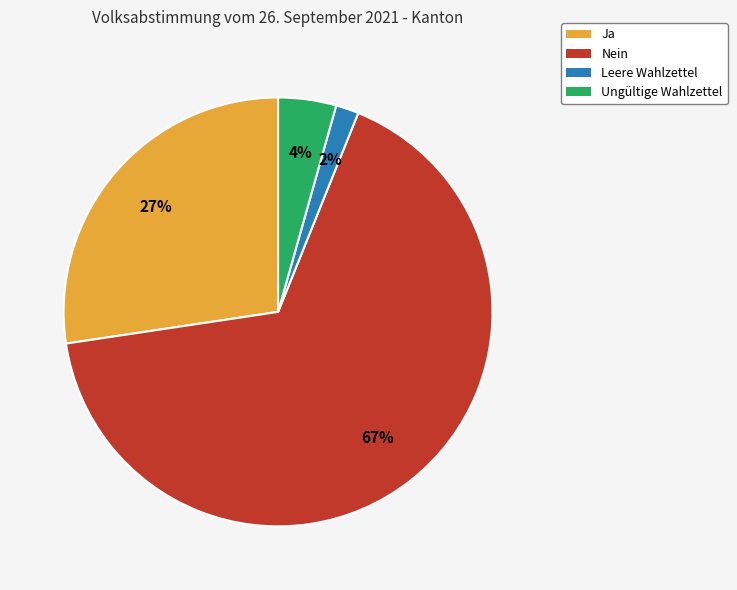

Which has a higher value, Ja or Nein?

Nein